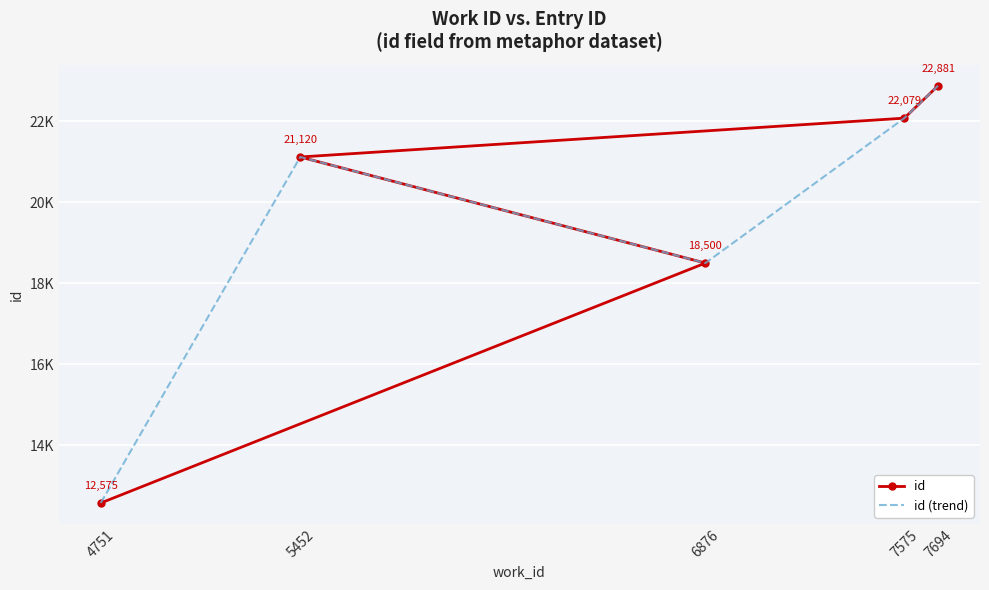

What are all the series names shown in the legend?

id, id (trend)